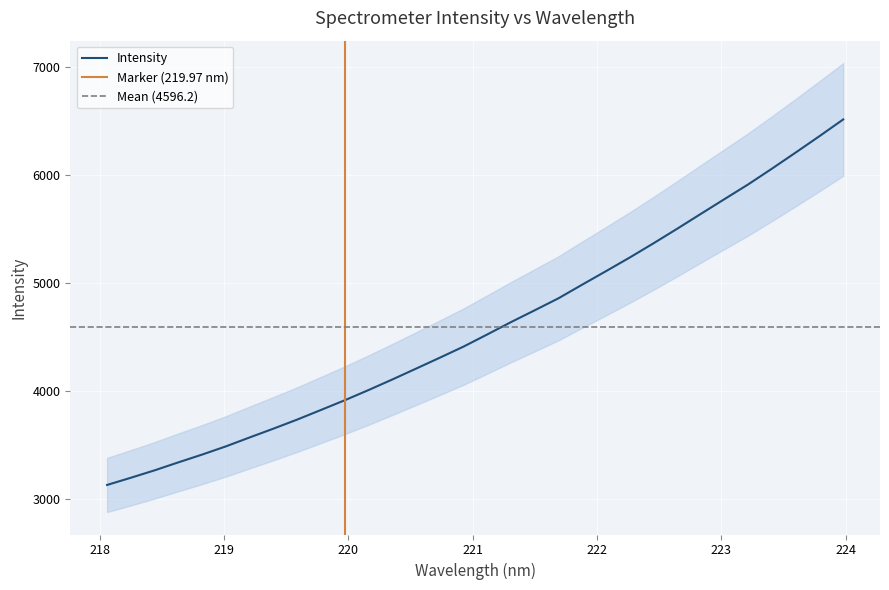

Reading left to right, extract all data points from this chart.

3133.7	3200.3	3269.1	3342.8	3414.9	3490.8	3573.4	3654.7	3738.6	3827.5	3917.2	4011.5	4109.1	4209.5	4310.6	4413.4	4525.9	4640.1	4749.5	4860.4	4986.6	5111.1	5237.2	5368.5	5503.5	5641.3	5778.5	5914.8	6060.1	6209.1	6360.2	6514.6